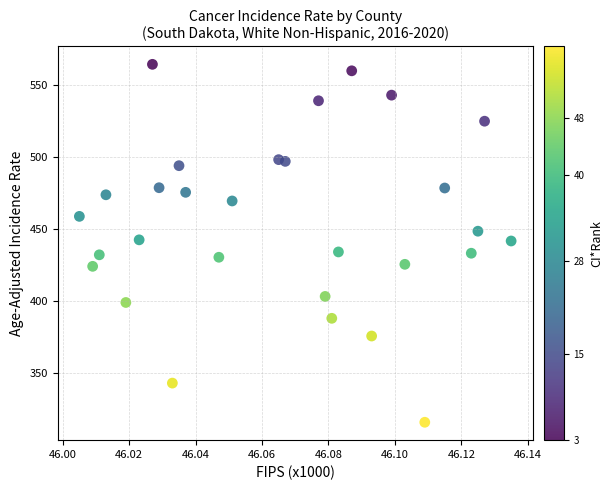

What is the range of Y values (max minus min)?

248.6